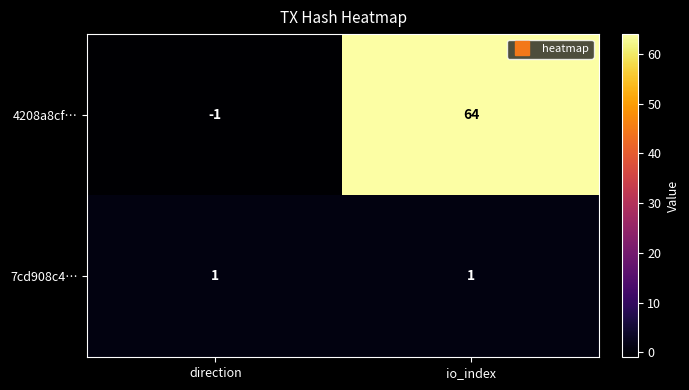

Which series has the largest range (max minus min)?

4208a8cf…